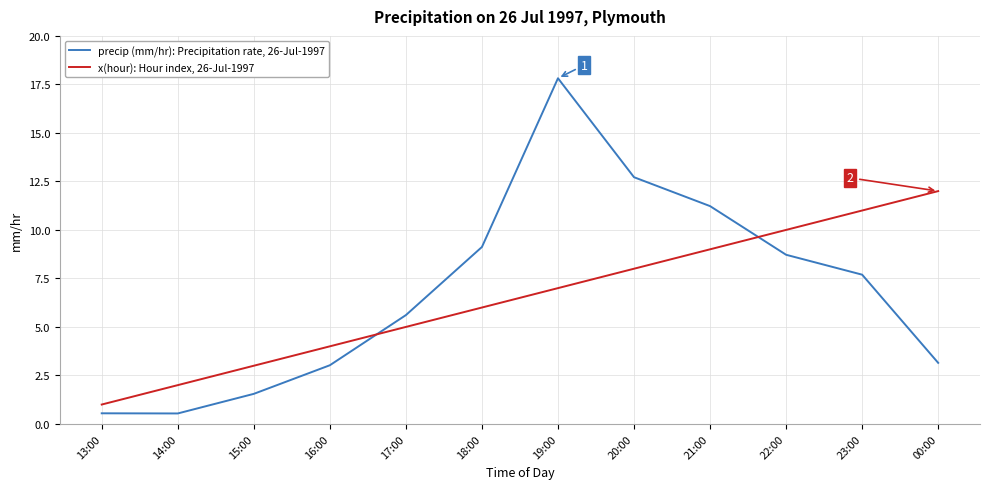

What is the difference between the highest and lowest values at 20:00?

4.7